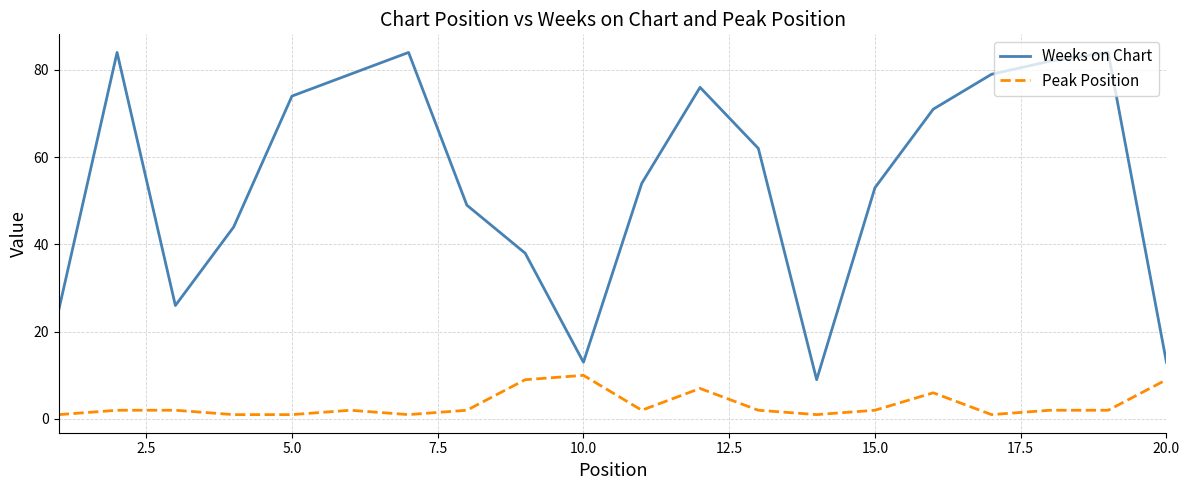

Which series has the largest total across all categories?

Weeks on Chart